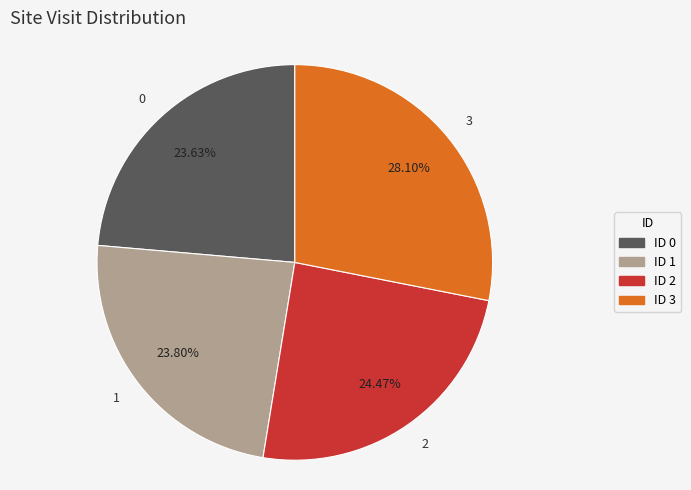

What percentage do 0 and 1 together represent?

47.4%